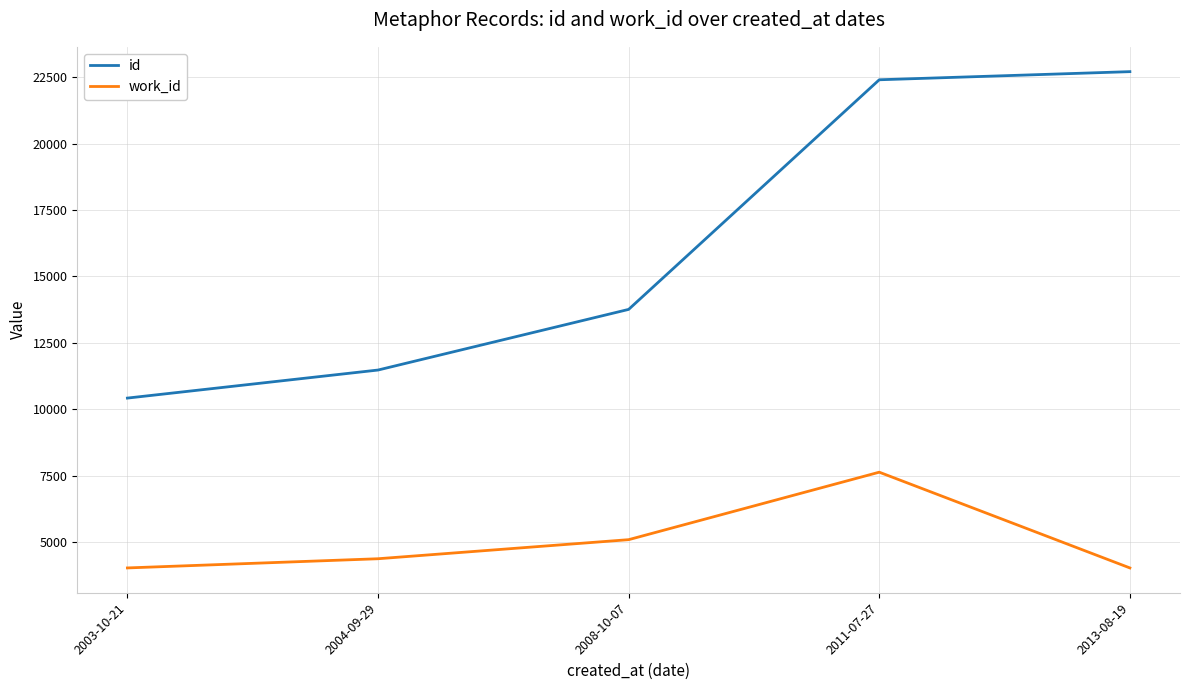

True or false: work_id and id intersect in this chart.

False